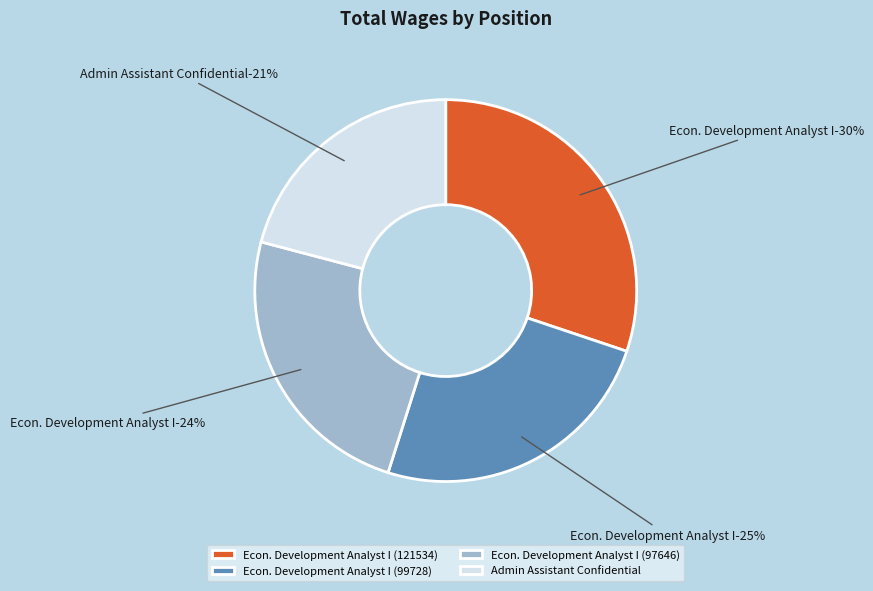

What is the largest slice in the pie chart?

Econ. Development Analyst I (121534)